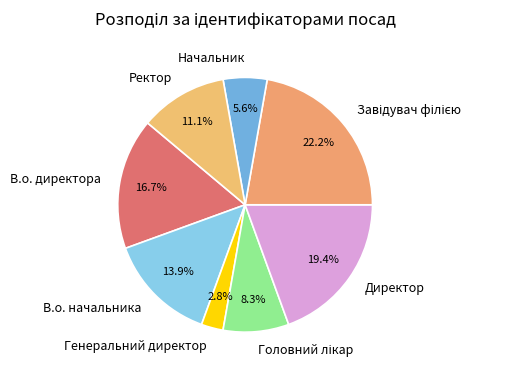

To the nearest percent, what is the average slice percentage?

12%